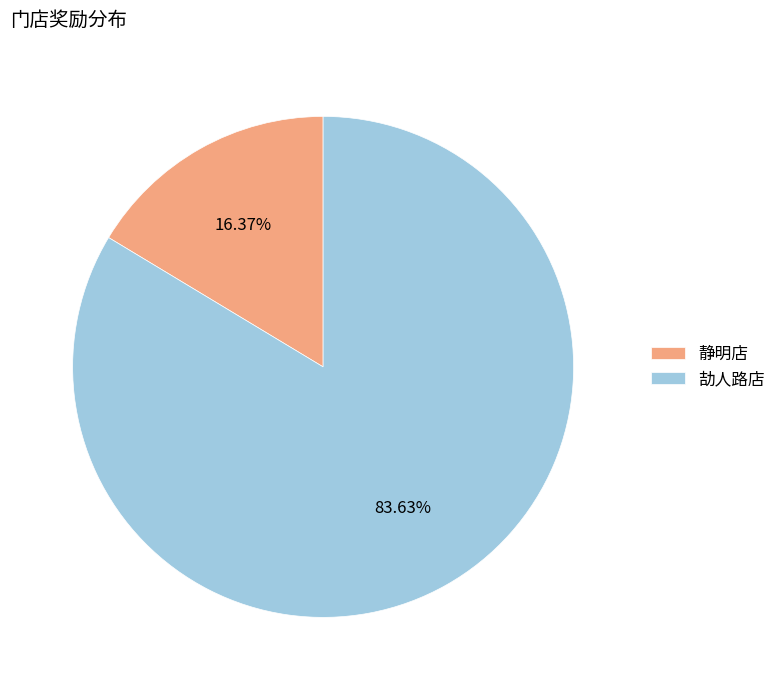

To the nearest percent, what percentage of the pie is 劼人路店?

84%